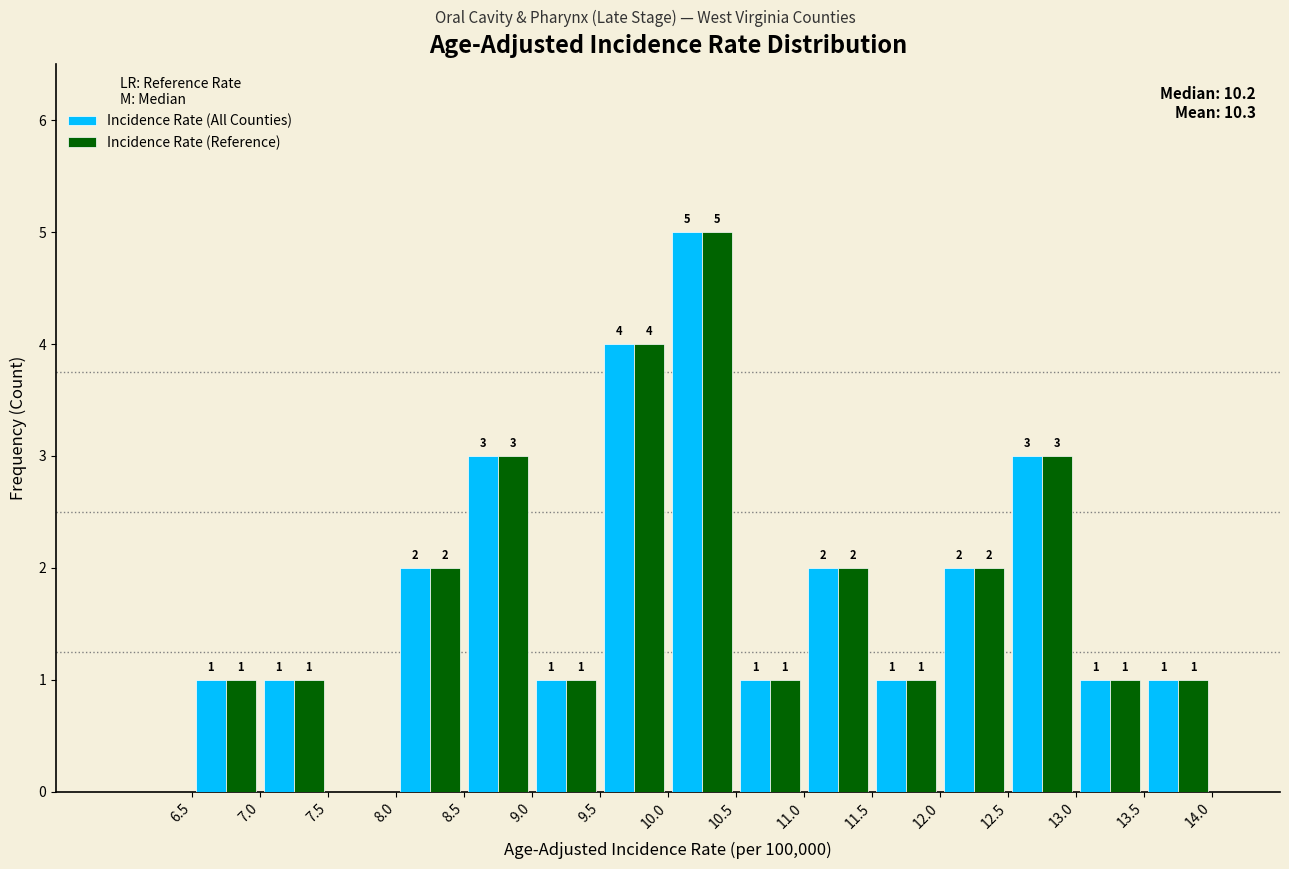

In the Incidence Rate (All Counties) series, which range on the x-axis has the tallest bar?

10.0 to 10.5